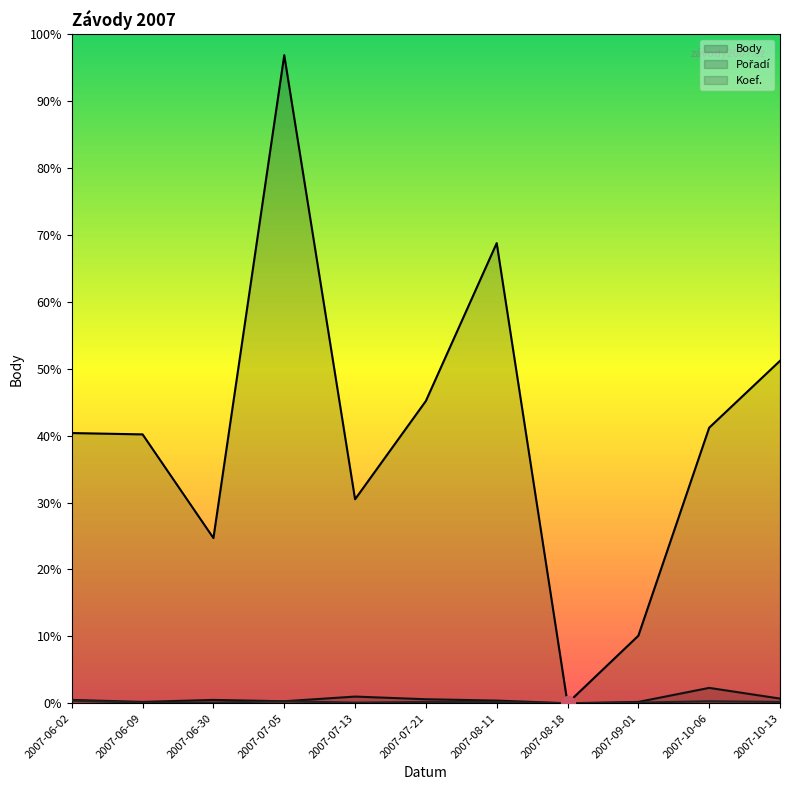

Which series changed the most between 2007-10-06 and 2007-10-13?

Body